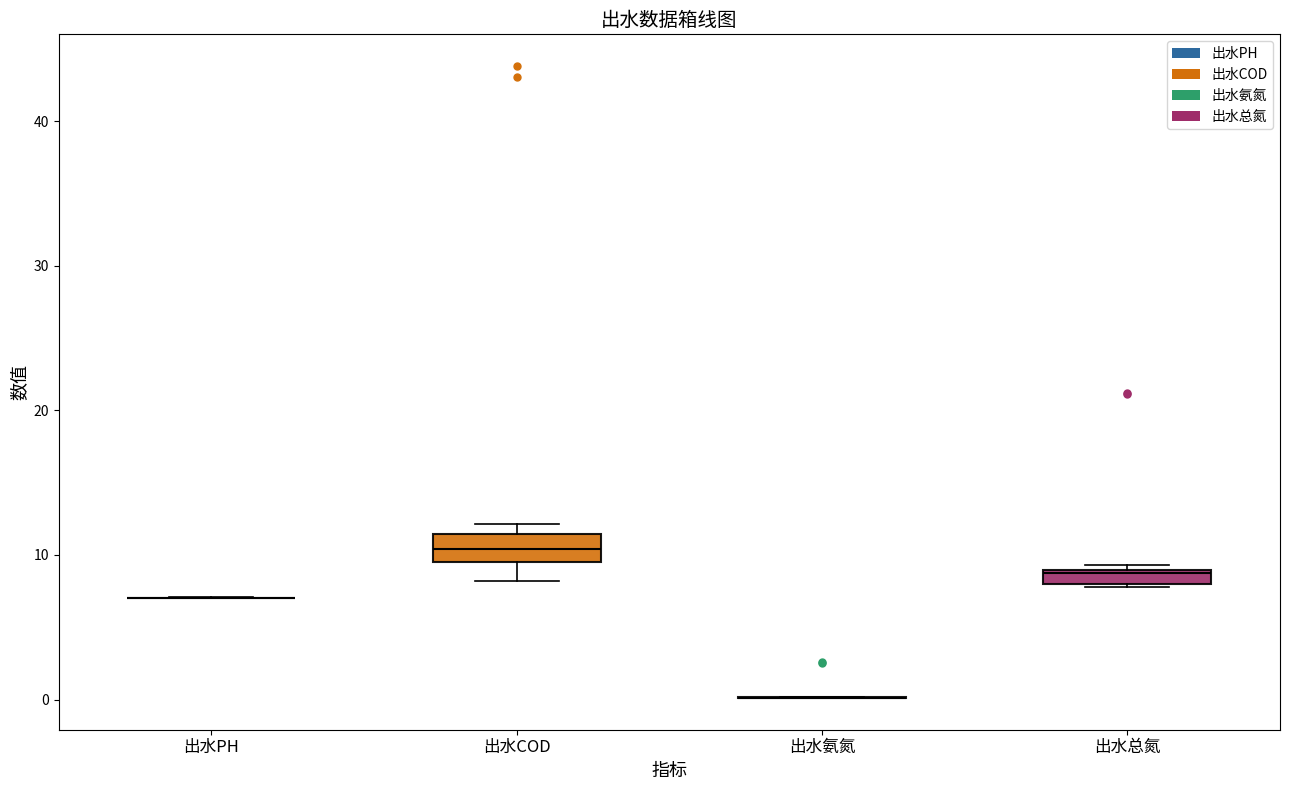

Where is the lower edge of the box for 出水总氮 on the y-axis? The values are not printed on the chart, so give them approximately, as read against the axis.

8